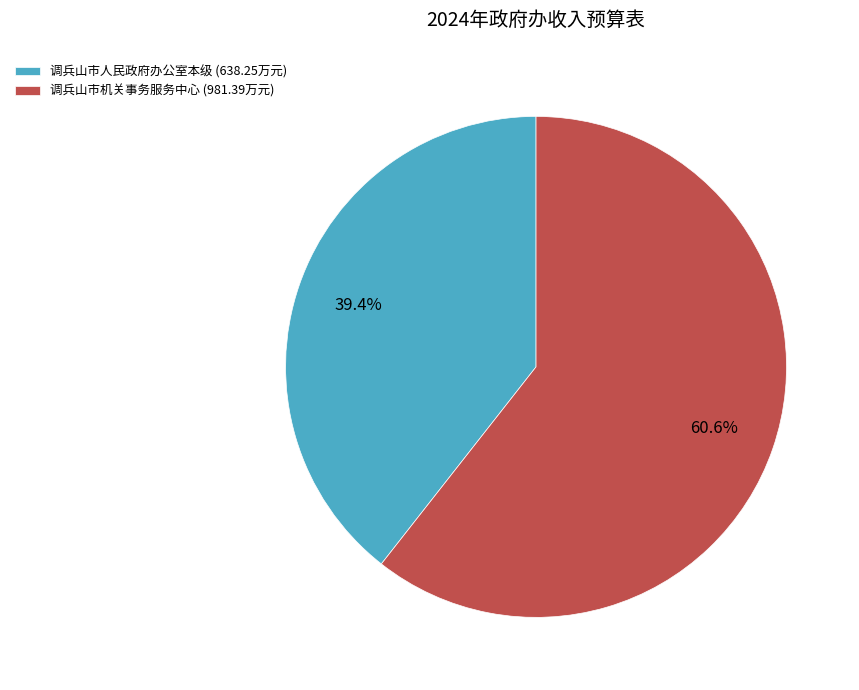

Which slice represents more than half of the pie?

调兵山市机关事务服务中心